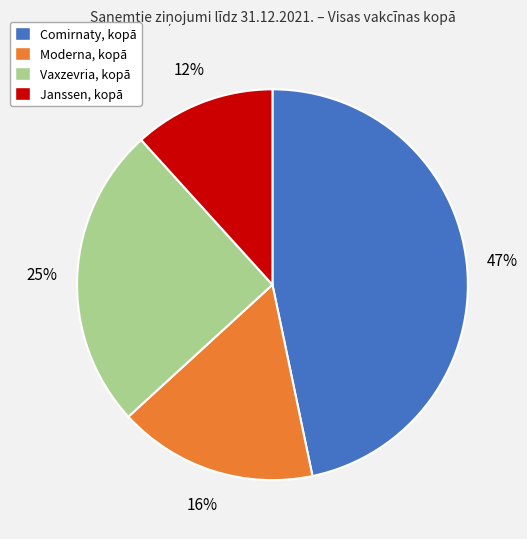

Which category has the biggest portion of the pie?

Comirnaty, kopā